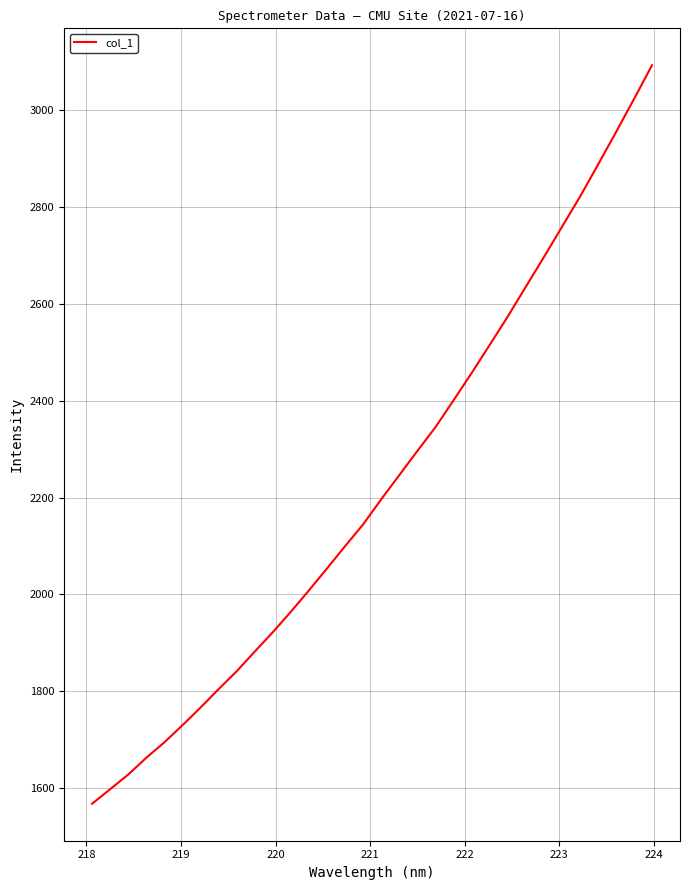

What is the minimum value shown in the chart?

1567.3